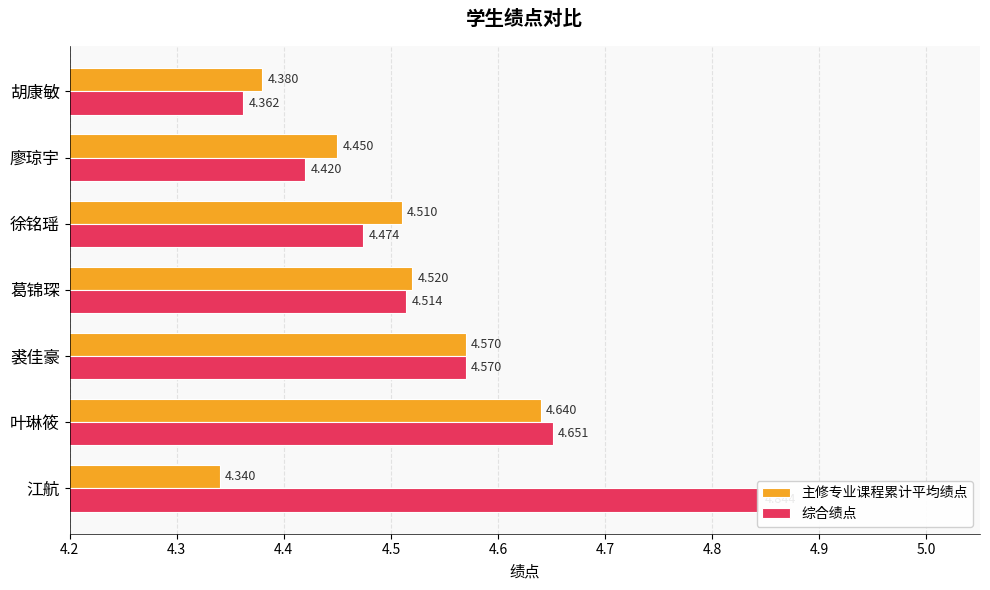

What is the average value of the 主修专业课程累计平均绩点 series?

4.5